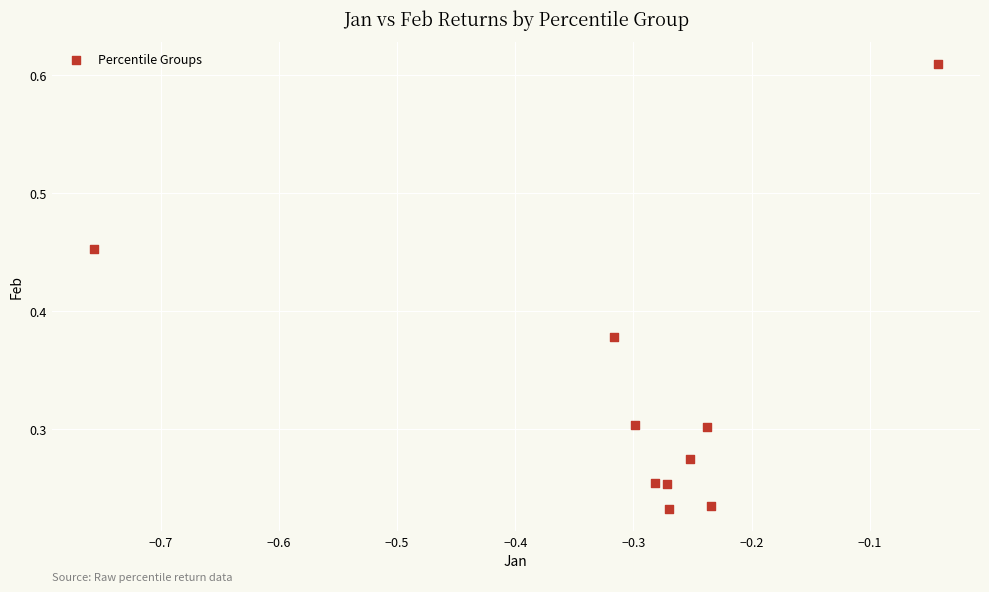

What is the average X value?

-0.3